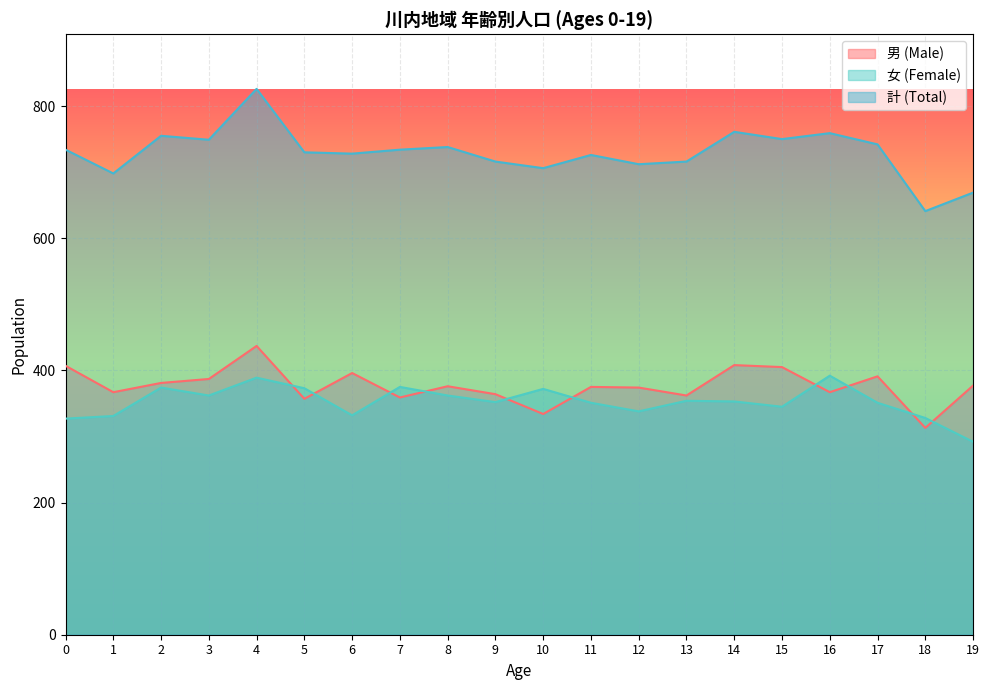

True or false: 女 (Female) has a value of 331 at 1.

True